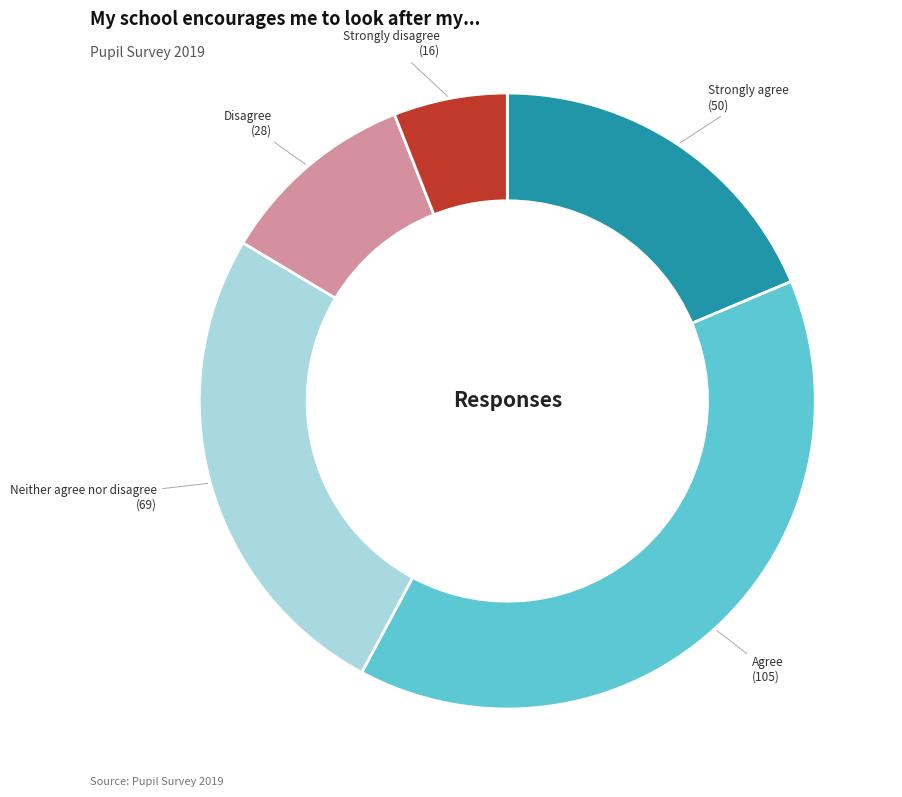

Is there a majority slice in this chart?

No